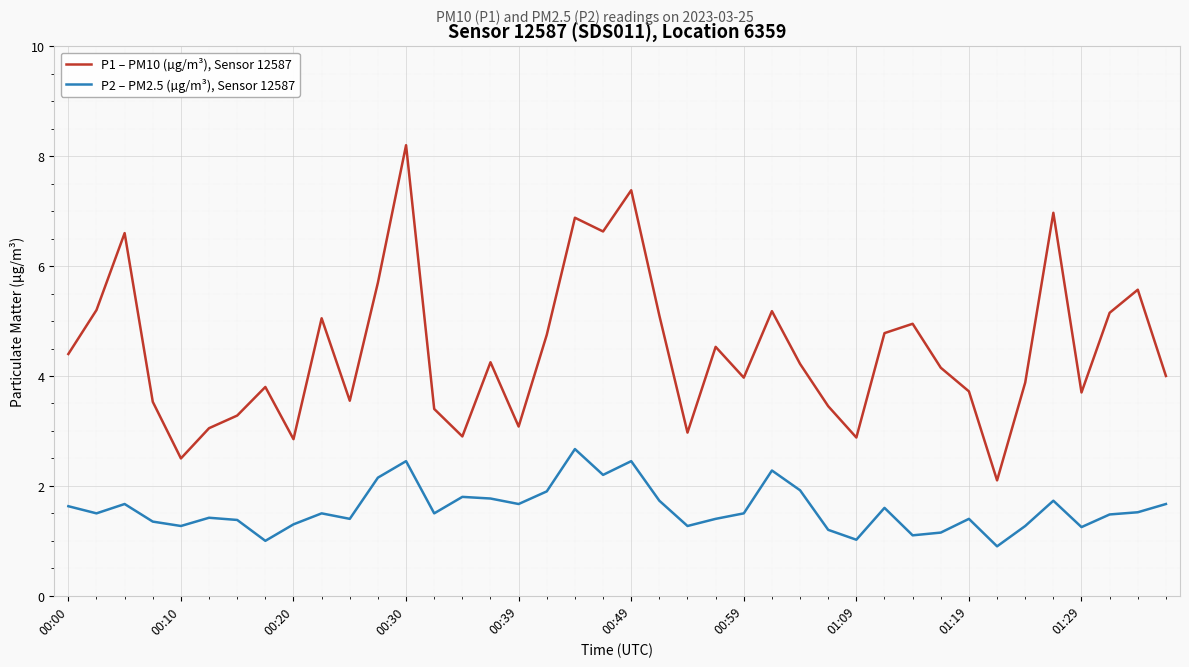

Which series has the largest total across all categories?

P1 – PM10 (µg/m³), Sensor 12587